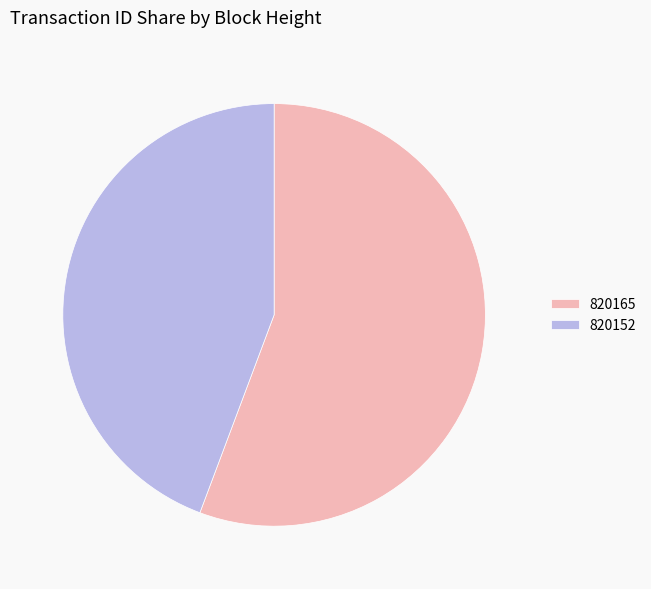

Does 820165 account for over 50% of the chart?

Yes